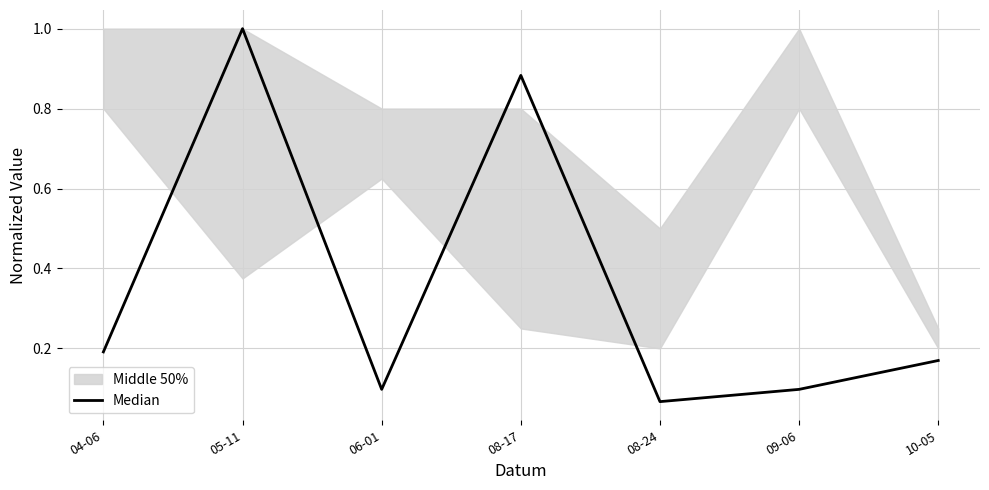

What position from the right is 09-06?

2